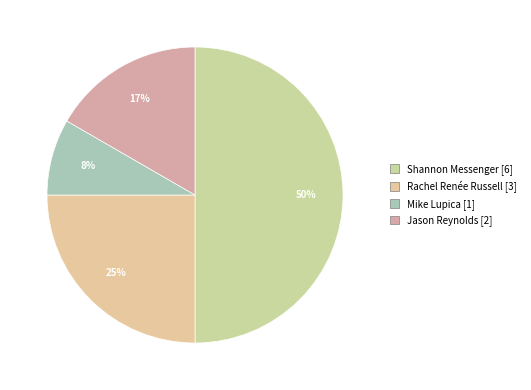

What percentage is the Mike Lupica slice, to the nearest percent?

8%